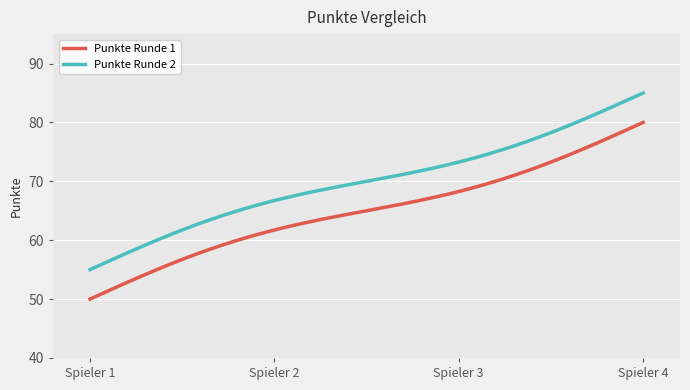

What is the difference between the maximum and second lowest values in the Punkte Runde 1 series?

29.9